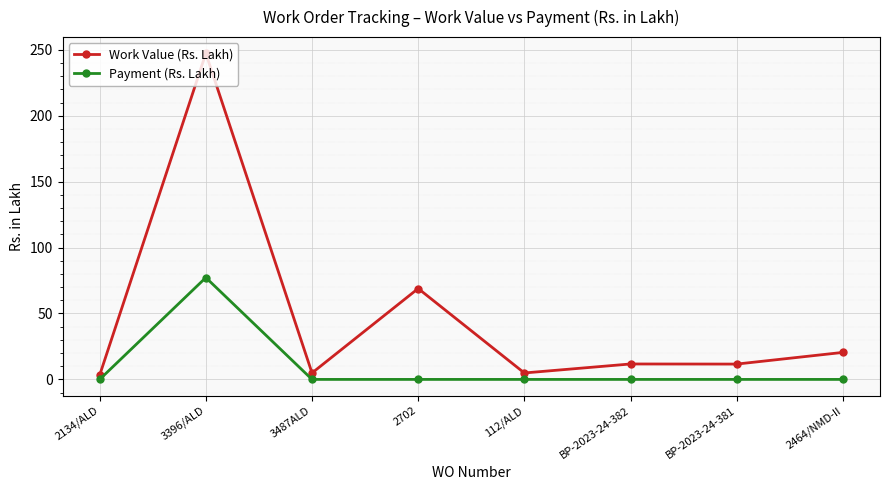

True or false: Payment (Rs. Lakh) has more than 0 points higher than both neighbors.

True